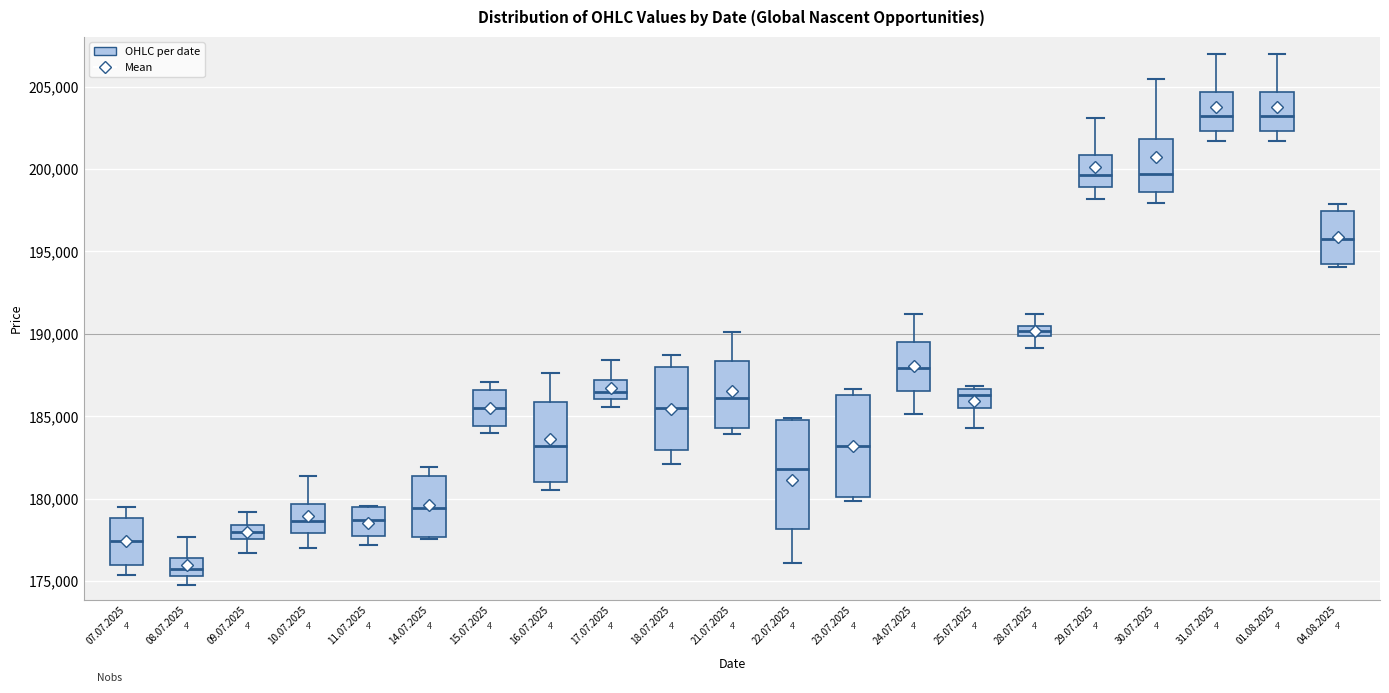

Which box's median line is the lowest?

08.07.2025